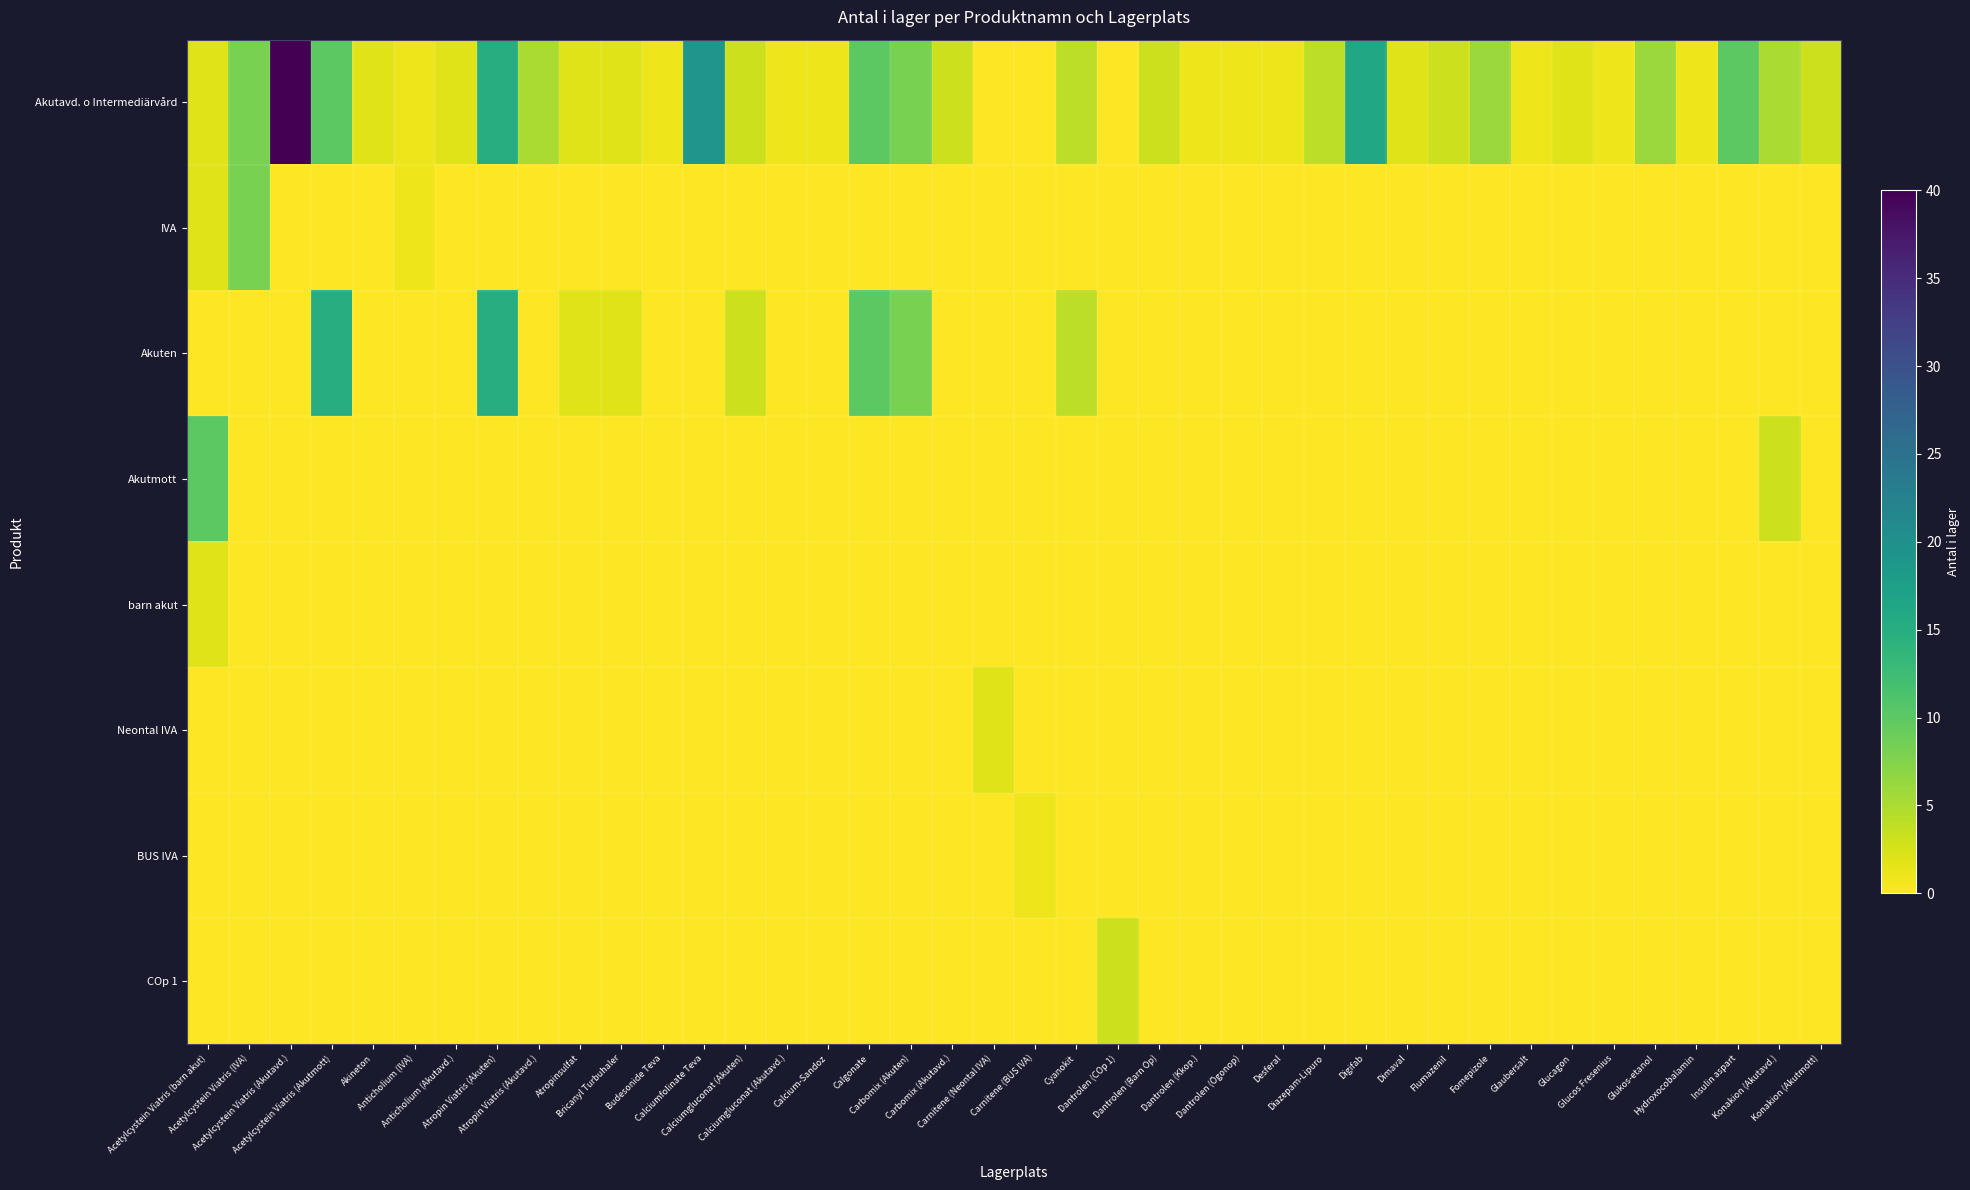

Reading left to right, transcribe all the data shown in this chart.

Akutavd. o Intermediärvård: Acetylcystein Viatris (barn akut)=2	Acetylcystein Viatris (IVA)=8	Acetylcystein Viatris (Akutavd.)=40	Acetylcystein Viatris (Akutmott)=10	Akineton=2	Anticholium (IVA)=1	Anticholium (Akutavd.)=2	Atropin Viatris (Akuten)=15	Atropin Viatris (Akutavd.)=5	Atropinsulfat=2	Bricanyl Turbuhaler=2	Budesonide Teva=1	Calciumfolinate Teva=19	Calciumgluconat (Akuten)=3	Calciumgluconat (Akutavd.)=1	Calcium-Sandoz=1	Calgonate=10	Carbomix (Akuten)=8	Carbomix (Akutavd.)=3	Carnitene (Neontal IVA)=0	Carnitene (BUS IVA)=0	Cyanokit=4	Dantrolen (COp 1)=0	Dantrolen (Barn Op)=3	Dantrolen (Kkop.)=1	Dantrolen (Ögonop)=1	Desferal=1	Diazepam-Lipuro=4	Digifab=16	Dimaval=2	Flumazenil=3	Fomepizole=6	Glaubersalt=1	Glucagon=2	Glucos Fresenius=1	Glukos-etanol=6	Hydroxocobalamin=1	Insulin aspart=10	Konakion (Akutavd.)=5	Konakion (Akutmott)=3
IVA: Acetylcystein Viatris (barn akut)=2	Acetylcystein Viatris (IVA)=8	Acetylcystein Viatris (Akutavd.)=0	Acetylcystein Viatris (Akutmott)=0	Akineton=0	Anticholium (IVA)=1	Anticholium (Akutavd.)=0	Atropin Viatris (Akuten)=0	Atropin Viatris (Akutavd.)=0	Atropinsulfat=0	Bricanyl Turbuhaler=0	Budesonide Teva=0	Calciumfolinate Teva=0	Calciumgluconat (Akuten)=0	Calciumgluconat (Akutavd.)=0	Calcium-Sandoz=0	Calgonate=0	Carbomix (Akuten)=0	Carbomix (Akutavd.)=0	Carnitene (Neontal IVA)=0	Carnitene (BUS IVA)=0	Cyanokit=0	Dantrolen (COp 1)=0	Dantrolen (Barn Op)=0	Dantrolen (Kkop.)=0	Dantrolen (Ögonop)=0	Desferal=0	Diazepam-Lipuro=0	Digifab=0	Dimaval=0	Flumazenil=0	Fomepizole=0	Glaubersalt=0	Glucagon=0	Glucos Fresenius=0	Glukos-etanol=0	Hydroxocobalamin=0	Insulin aspart=0	Konakion (Akutavd.)=0	Konakion (Akutmott)=0
Akuten: Acetylcystein Viatris (barn akut)=0	Acetylcystein Viatris (IVA)=0	Acetylcystein Viatris (Akutavd.)=0	Acetylcystein Viatris (Akutmott)=15	Akineton=0	Anticholium (IVA)=0	Anticholium (Akutavd.)=0	Atropin Viatris (Akuten)=15	Atropin Viatris (Akutavd.)=0	Atropinsulfat=2	Bricanyl Turbuhaler=2	Budesonide Teva=0	Calciumfolinate Teva=0	Calciumgluconat (Akuten)=3	Calciumgluconat (Akutavd.)=0	Calcium-Sandoz=0	Calgonate=10	Carbomix (Akuten)=8	Carbomix (Akutavd.)=0	Carnitene (Neontal IVA)=0	Carnitene (BUS IVA)=0	Cyanokit=4	Dantrolen (COp 1)=0	Dantrolen (Barn Op)=0	Dantrolen (Kkop.)=0	Dantrolen (Ögonop)=0	Desferal=0	Diazepam-Lipuro=0	Digifab=0	Dimaval=0	Flumazenil=0	Fomepizole=0	Glaubersalt=0	Glucagon=0	Glucos Fresenius=0	Glukos-etanol=0	Hydroxocobalamin=0	Insulin aspart=0	Konakion (Akutavd.)=0	Konakion (Akutmott)=0
Akutmott: Acetylcystein Viatris (barn akut)=10	Acetylcystein Viatris (IVA)=0	Acetylcystein Viatris (Akutavd.)=0	Acetylcystein Viatris (Akutmott)=0	Akineton=0	Anticholium (IVA)=0	Anticholium (Akutavd.)=0	Atropin Viatris (Akuten)=0	Atropin Viatris (Akutavd.)=0	Atropinsulfat=0	Bricanyl Turbuhaler=0	Budesonide Teva=0	Calciumfolinate Teva=0	Calciumgluconat (Akuten)=0	Calciumgluconat (Akutavd.)=0	Calcium-Sandoz=0	Calgonate=0	Carbomix (Akuten)=0	Carbomix (Akutavd.)=0	Carnitene (Neontal IVA)=0	Carnitene (BUS IVA)=0	Cyanokit=0	Dantrolen (COp 1)=0	Dantrolen (Barn Op)=0	Dantrolen (Kkop.)=0	Dantrolen (Ögonop)=0	Desferal=0	Diazepam-Lipuro=0	Digifab=0	Dimaval=0	Flumazenil=0	Fomepizole=0	Glaubersalt=0	Glucagon=0	Glucos Fresenius=0	Glukos-etanol=0	Hydroxocobalamin=0	Insulin aspart=0	Konakion (Akutavd.)=3	Konakion (Akutmott)=0
barn akut: Acetylcystein Viatris (barn akut)=2	Acetylcystein Viatris (IVA)=0	Acetylcystein Viatris (Akutavd.)=0	Acetylcystein Viatris (Akutmott)=0	Akineton=0	Anticholium (IVA)=0	Anticholium (Akutavd.)=0	Atropin Viatris (Akuten)=0	Atropin Viatris (Akutavd.)=0	Atropinsulfat=0	Bricanyl Turbuhaler=0	Budesonide Teva=0	Calciumfolinate Teva=0	Calciumgluconat (Akuten)=0	Calciumgluconat (Akutavd.)=0	Calcium-Sandoz=0	Calgonate=0	Carbomix (Akuten)=0	Carbomix (Akutavd.)=0	Carnitene (Neontal IVA)=0	Carnitene (BUS IVA)=0	Cyanokit=0	Dantrolen (COp 1)=0	Dantrolen (Barn Op)=0	Dantrolen (Kkop.)=0	Dantrolen (Ögonop)=0	Desferal=0	Diazepam-Lipuro=0	Digifab=0	Dimaval=0	Flumazenil=0	Fomepizole=0	Glaubersalt=0	Glucagon=0	Glucos Fresenius=0	Glukos-etanol=0	Hydroxocobalamin=0	Insulin aspart=0	Konakion (Akutavd.)=0	Konakion (Akutmott)=0
Neontal IVA: Acetylcystein Viatris (barn akut)=0	Acetylcystein Viatris (IVA)=0	Acetylcystein Viatris (Akutavd.)=0	Acetylcystein Viatris (Akutmott)=0	Akineton=0	Anticholium (IVA)=0	Anticholium (Akutavd.)=0	Atropin Viatris (Akuten)=0	Atropin Viatris (Akutavd.)=0	Atropinsulfat=0	Bricanyl Turbuhaler=0	Budesonide Teva=0	Calciumfolinate Teva=0	Calciumgluconat (Akuten)=0	Calciumgluconat (Akutavd.)=0	Calcium-Sandoz=0	Calgonate=0	Carbomix (Akuten)=0	Carbomix (Akutavd.)=0	Carnitene (Neontal IVA)=2	Carnitene (BUS IVA)=0	Cyanokit=0	Dantrolen (COp 1)=0	Dantrolen (Barn Op)=0	Dantrolen (Kkop.)=0	Dantrolen (Ögonop)=0	Desferal=0	Diazepam-Lipuro=0	Digifab=0	Dimaval=0	Flumazenil=0	Fomepizole=0	Glaubersalt=0	Glucagon=0	Glucos Fresenius=0	Glukos-etanol=0	Hydroxocobalamin=0	Insulin aspart=0	Konakion (Akutavd.)=0	Konakion (Akutmott)=0
BUS IVA: Acetylcystein Viatris (barn akut)=0	Acetylcystein Viatris (IVA)=0	Acetylcystein Viatris (Akutavd.)=0	Acetylcystein Viatris (Akutmott)=0	Akineton=0	Anticholium (IVA)=0	Anticholium (Akutavd.)=0	Atropin Viatris (Akuten)=0	Atropin Viatris (Akutavd.)=0	Atropinsulfat=0	Bricanyl Turbuhaler=0	Budesonide Teva=0	Calciumfolinate Teva=0	Calciumgluconat (Akuten)=0	Calciumgluconat (Akutavd.)=0	Calcium-Sandoz=0	Calgonate=0	Carbomix (Akuten)=0	Carbomix (Akutavd.)=0	Carnitene (Neontal IVA)=0	Carnitene (BUS IVA)=1	Cyanokit=0	Dantrolen (COp 1)=0	Dantrolen (Barn Op)=0	Dantrolen (Kkop.)=0	Dantrolen (Ögonop)=0	Desferal=0	Diazepam-Lipuro=0	Digifab=0	Dimaval=0	Flumazenil=0	Fomepizole=0	Glaubersalt=0	Glucagon=0	Glucos Fresenius=0	Glukos-etanol=0	Hydroxocobalamin=0	Insulin aspart=0	Konakion (Akutavd.)=0	Konakion (Akutmott)=0
COp 1: Acetylcystein Viatris (barn akut)=0	Acetylcystein Viatris (IVA)=0	Acetylcystein Viatris (Akutavd.)=0	Acetylcystein Viatris (Akutmott)=0	Akineton=0	Anticholium (IVA)=0	Anticholium (Akutavd.)=0	Atropin Viatris (Akuten)=0	Atropin Viatris (Akutavd.)=0	Atropinsulfat=0	Bricanyl Turbuhaler=0	Budesonide Teva=0	Calciumfolinate Teva=0	Calciumgluconat (Akuten)=0	Calciumgluconat (Akutavd.)=0	Calcium-Sandoz=0	Calgonate=0	Carbomix (Akuten)=0	Carbomix (Akutavd.)=0	Carnitene (Neontal IVA)=0	Carnitene (BUS IVA)=0	Cyanokit=0	Dantrolen (COp 1)=3	Dantrolen (Barn Op)=0	Dantrolen (Kkop.)=0	Dantrolen (Ögonop)=0	Desferal=0	Diazepam-Lipuro=0	Digifab=0	Dimaval=0	Flumazenil=0	Fomepizole=0	Glaubersalt=0	Glucagon=0	Glucos Fresenius=0	Glukos-etanol=0	Hydroxocobalamin=0	Insulin aspart=0	Konakion (Akutavd.)=0	Konakion (Akutmott)=0